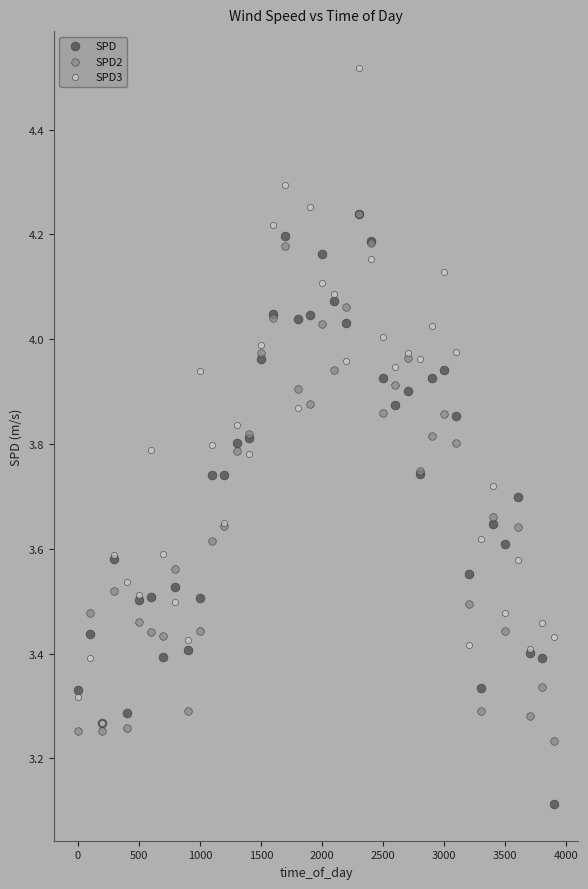

In the SPD series, what Y value is closest to 3?

3.1